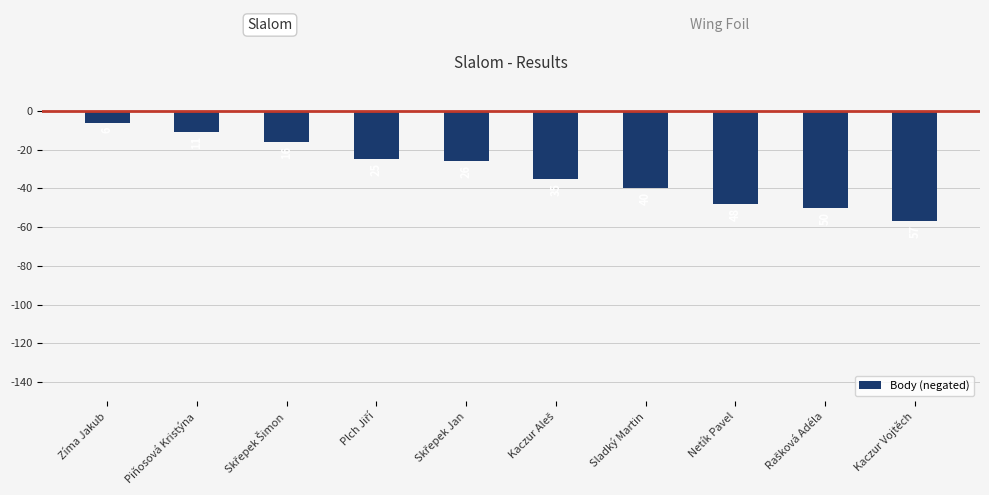

What is the sum of all values?

-314